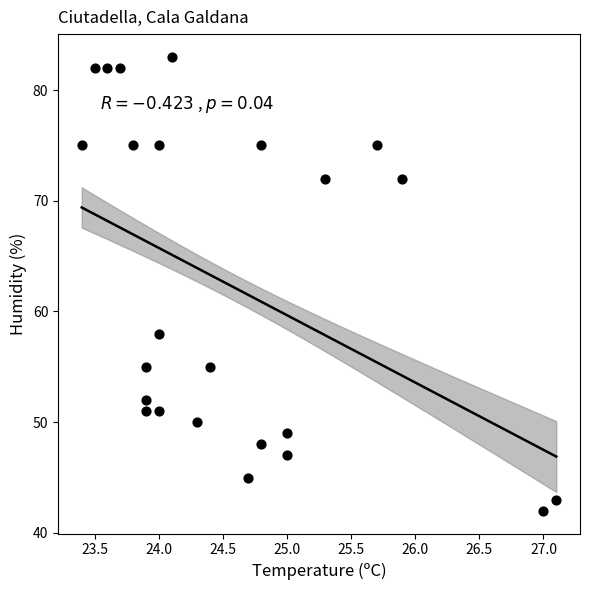

What Y value in the scatter plot is closest to 62?

58